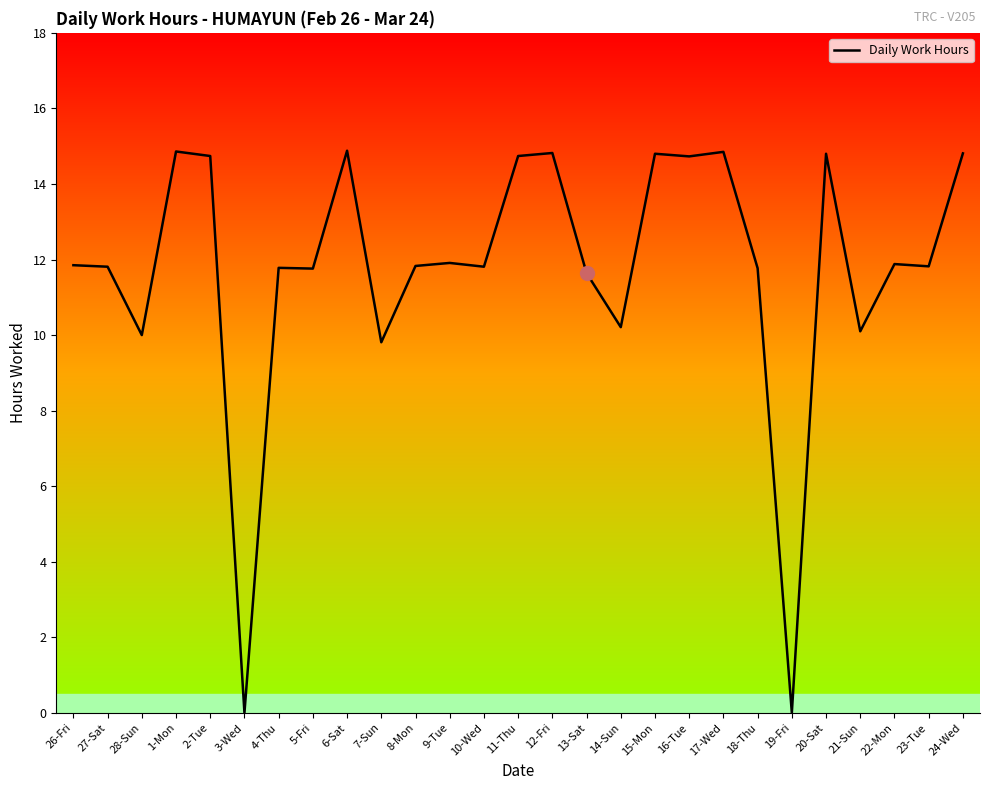

What position from the left is 21-Sun?

24